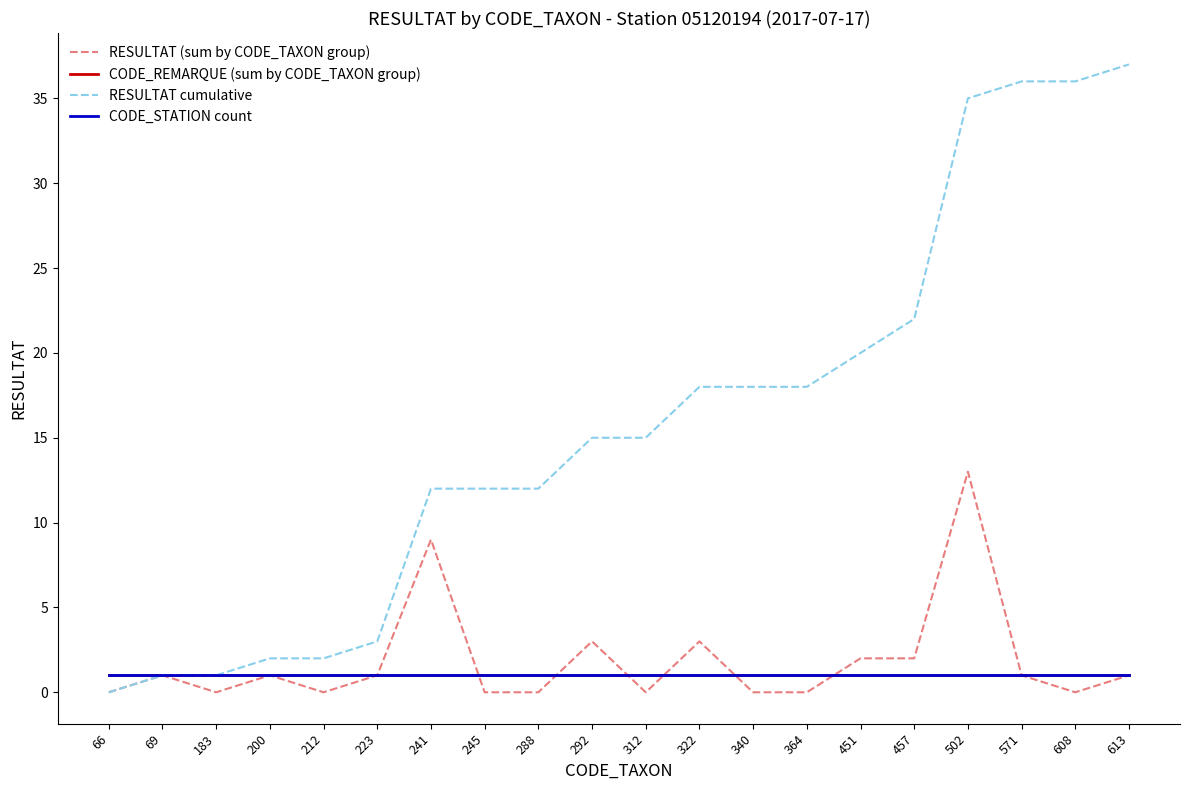

Is it true that CODE_STATION count equals 1 at 66?

True